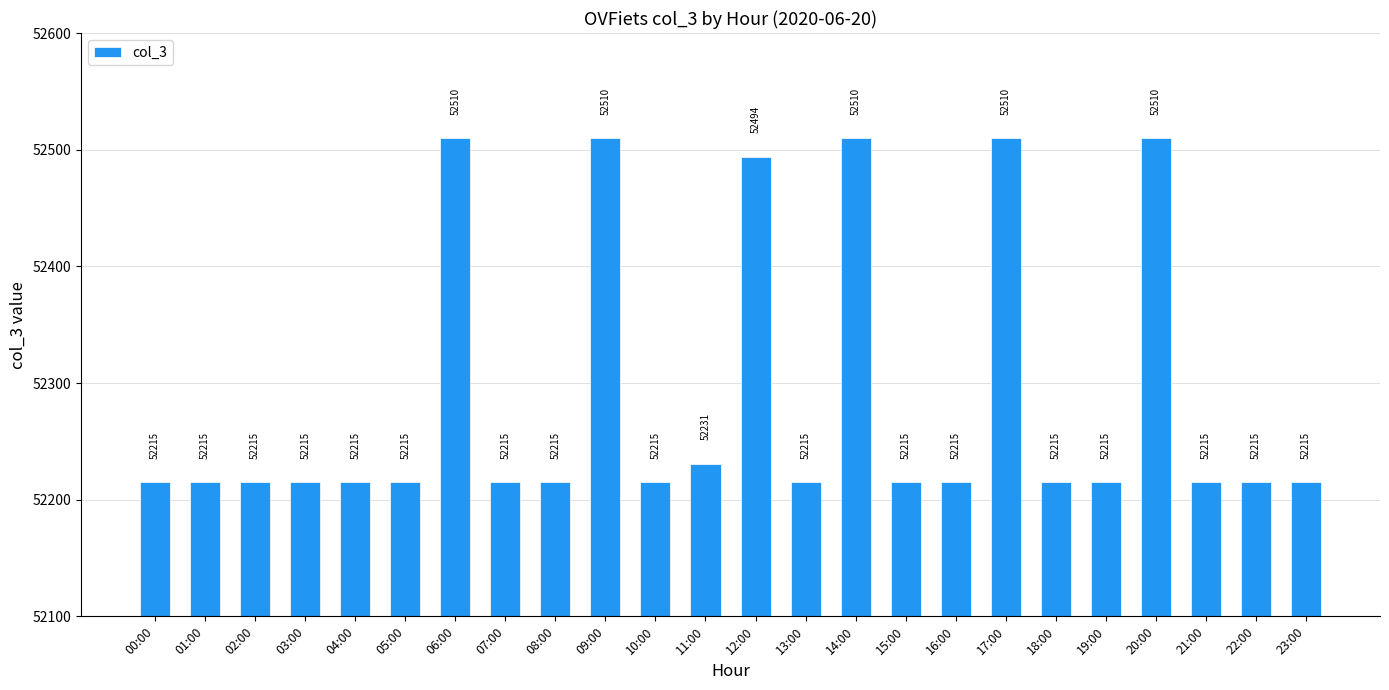

Where is the data nearest to the value 52362?

11:00